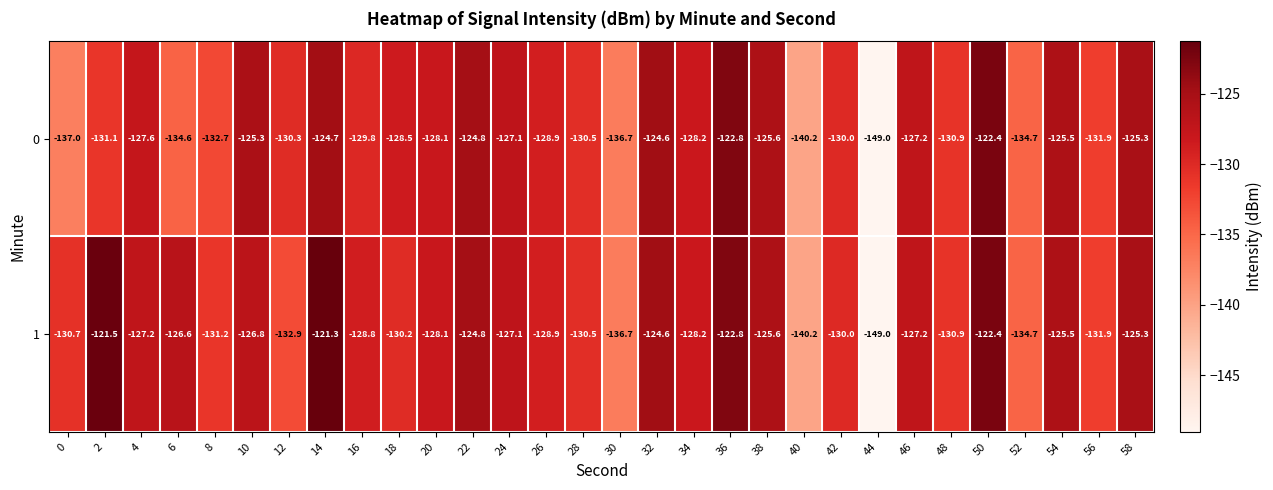

Read the 1 value at 20.

-128.1